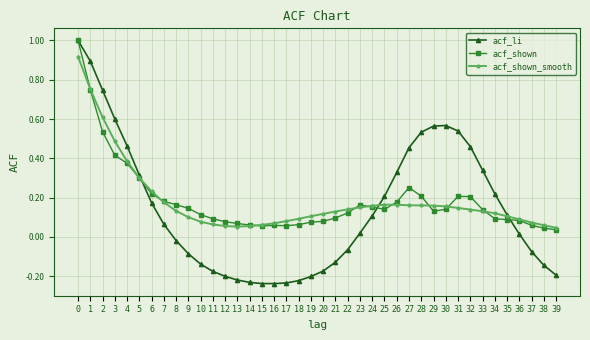

How many distinct data groups are displayed?

3